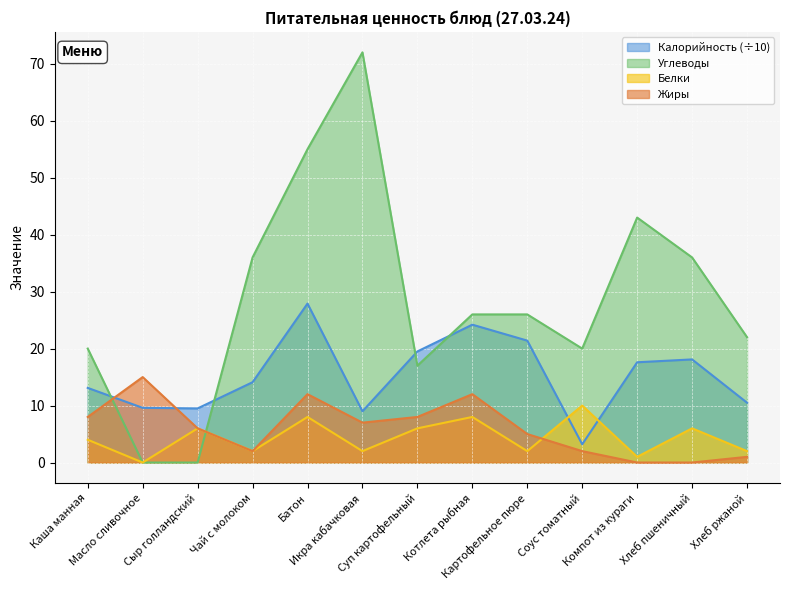

How many positive values does the Жиры series have?

11